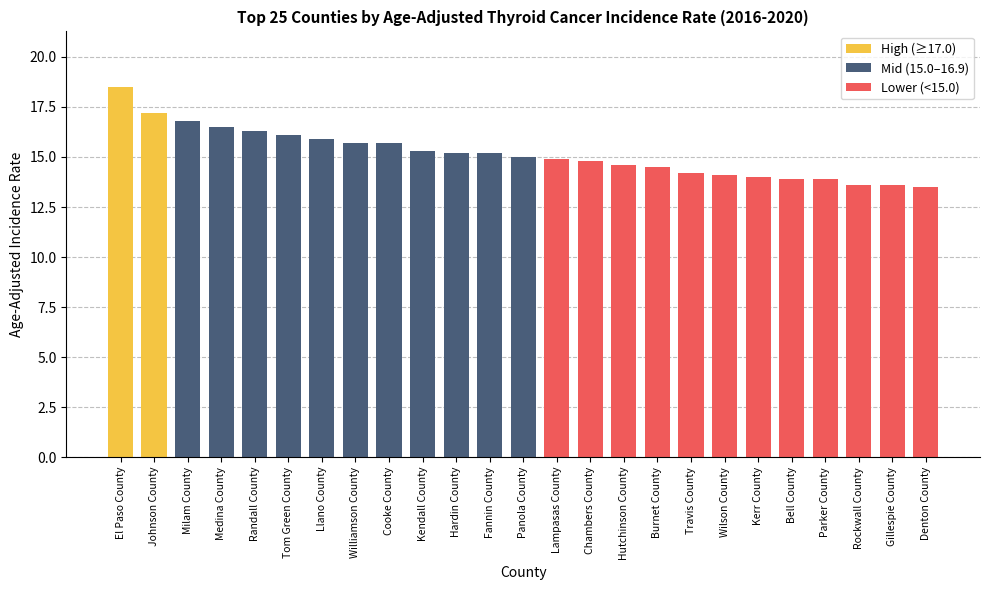

Which category has the highest value across all series?

El Paso County